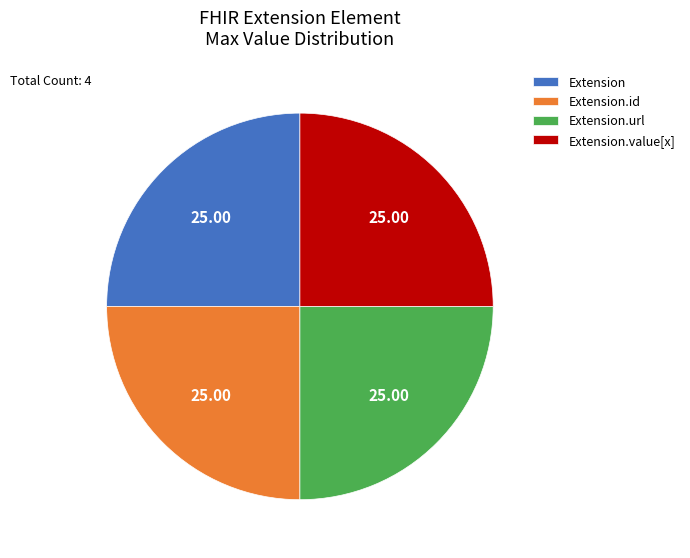

Does any single category account for the majority?

No